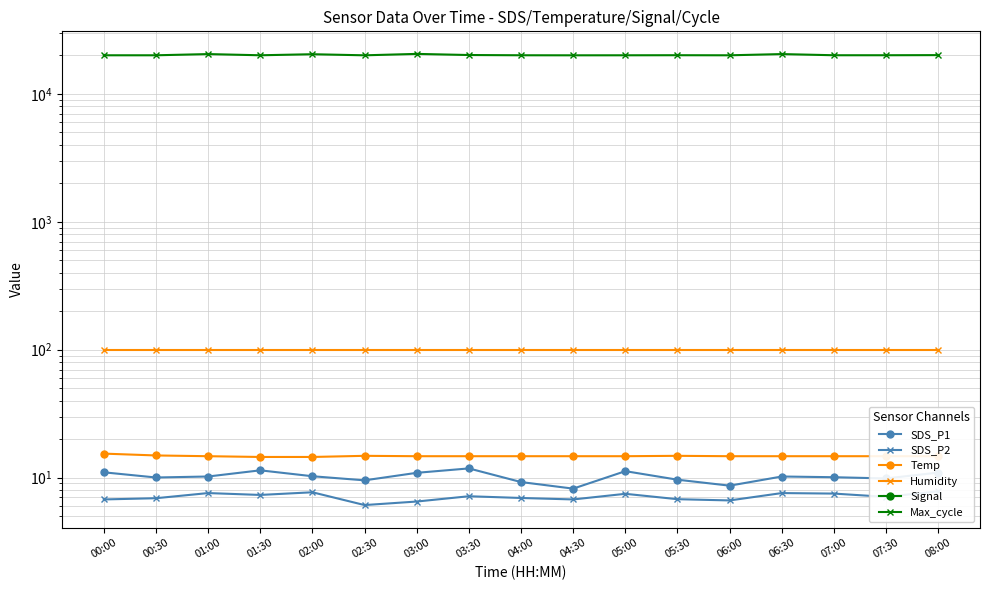

True or false: Temp and Humidity intersect in this chart.

False